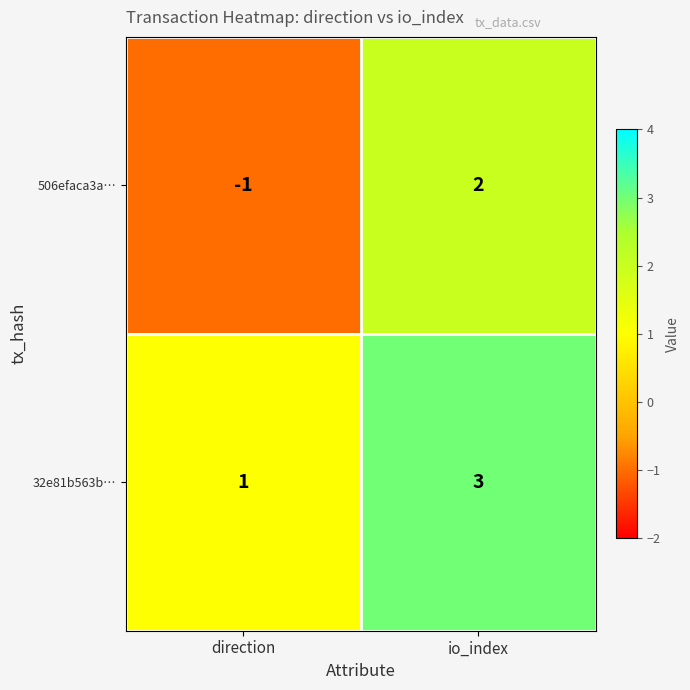

Which series has the largest total across all categories?

32e81b563b…